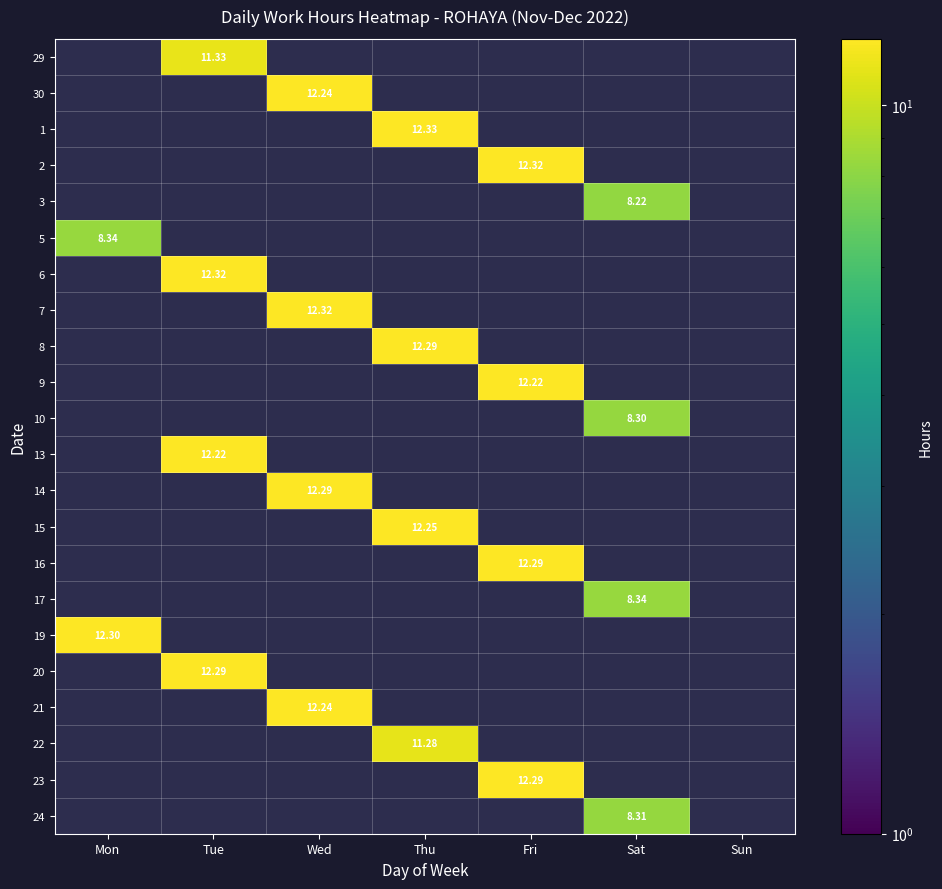

The 6 series shows 0.0 at Sat. True or false?

True